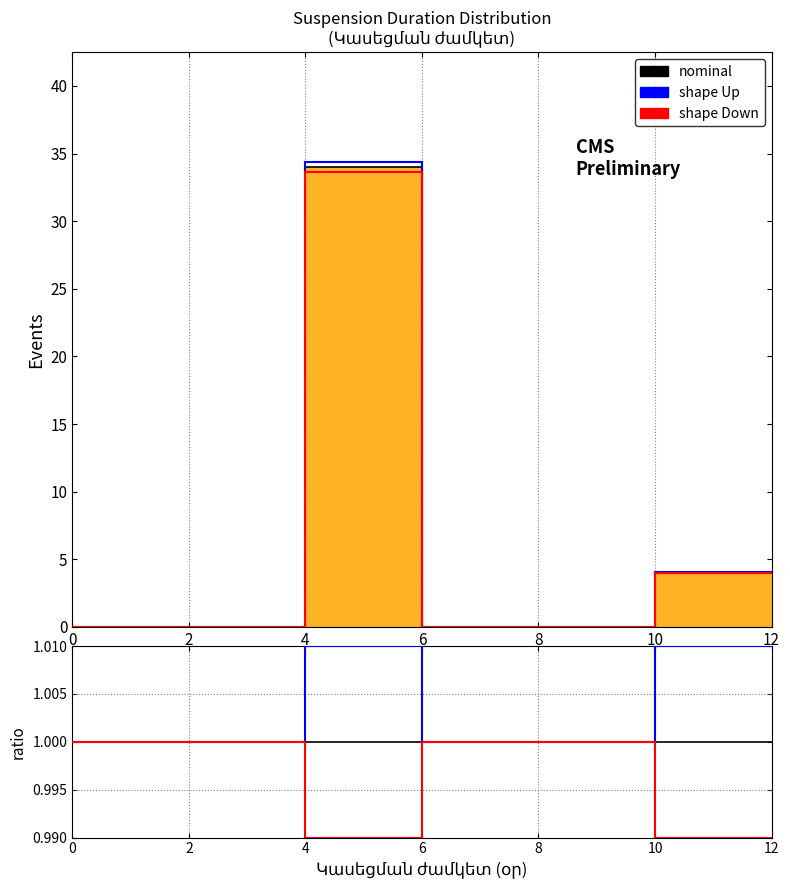

Reading left to right, list every bar in this chart as the range it spans on the x-axis followed by its height. The values are not printed on the chart, so give them approximately, as read against the axis.

0 to 2: 0
2 to 4: 0
4 to 6: 34
6 to 8: 0
8 to 10: 0
10 to 12: 4